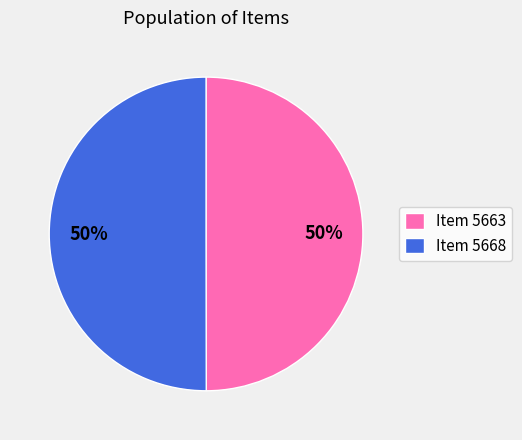

True or false: Item 5663 accounts for 63% of the total.

False